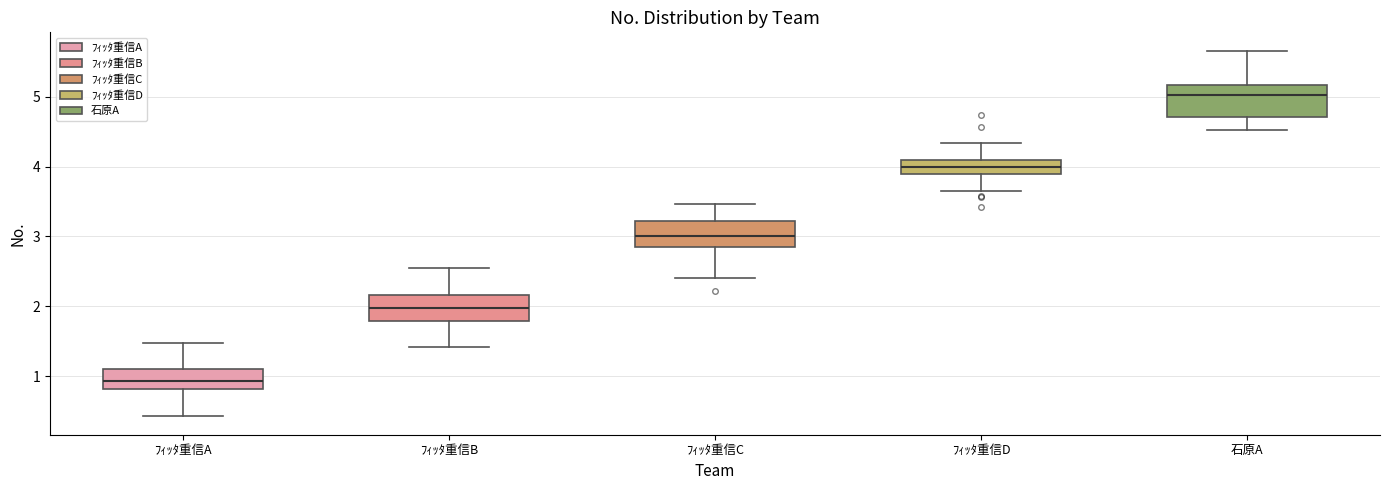

Which box's median line is the lowest?

ﾌｨｯﾀ重信A